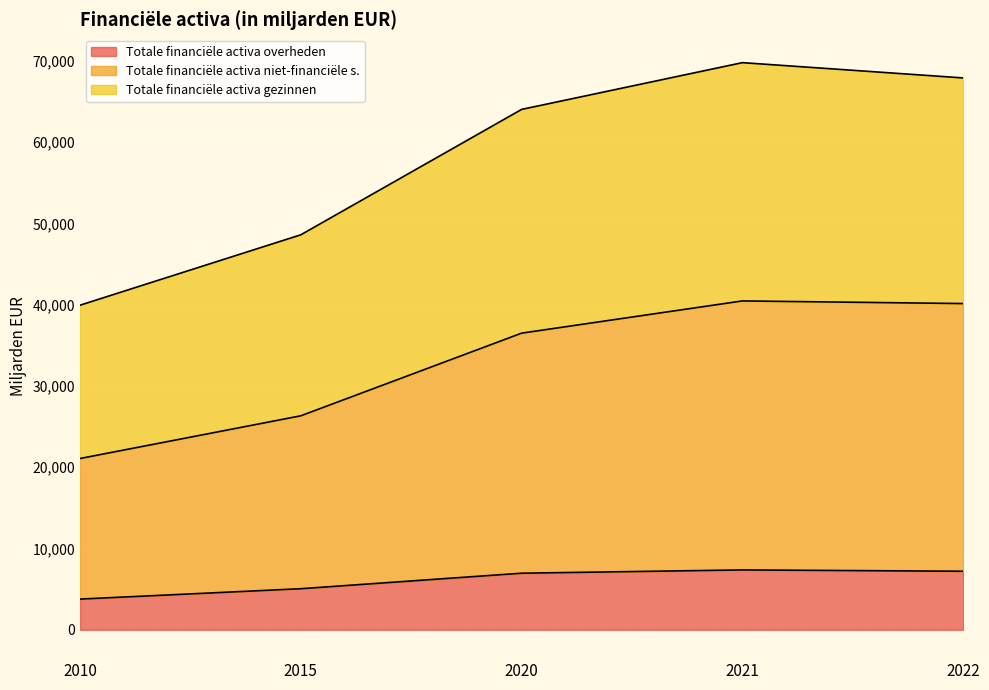

What is the highest value of the Totale financiële activa overheden series?

7364.8